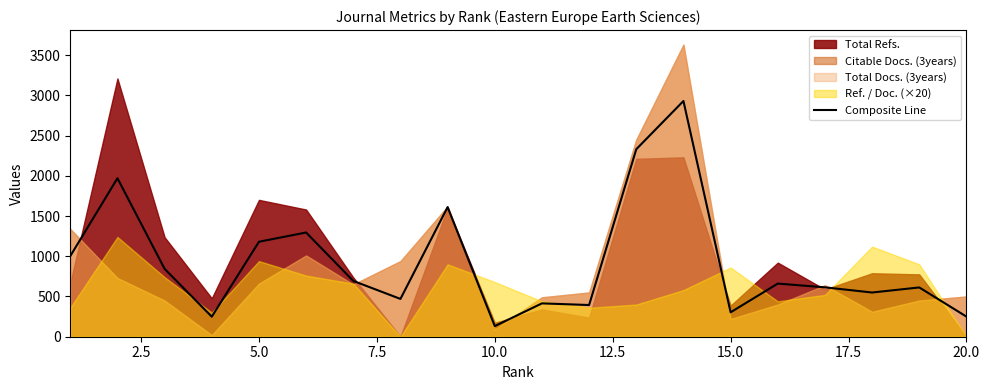

The value of Composite Line at 20.0 is 443.5. True or false?

False